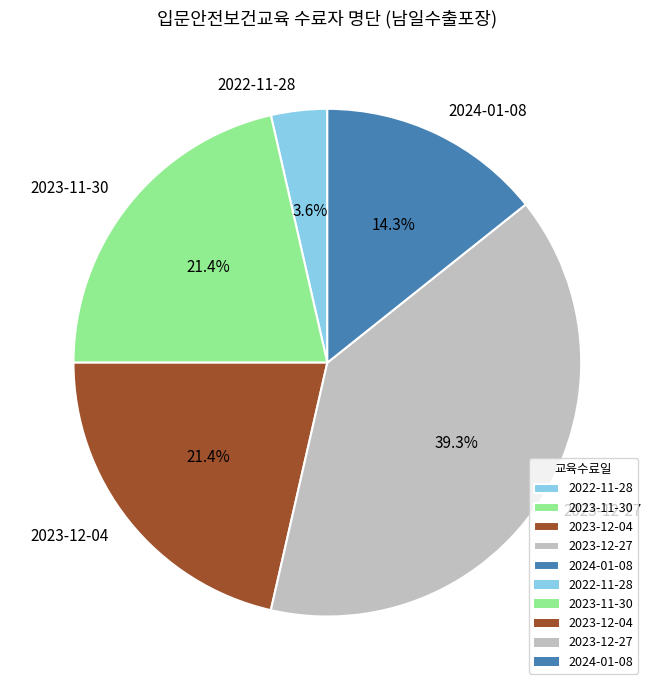

To the nearest percent, what is the average slice percentage?

20%